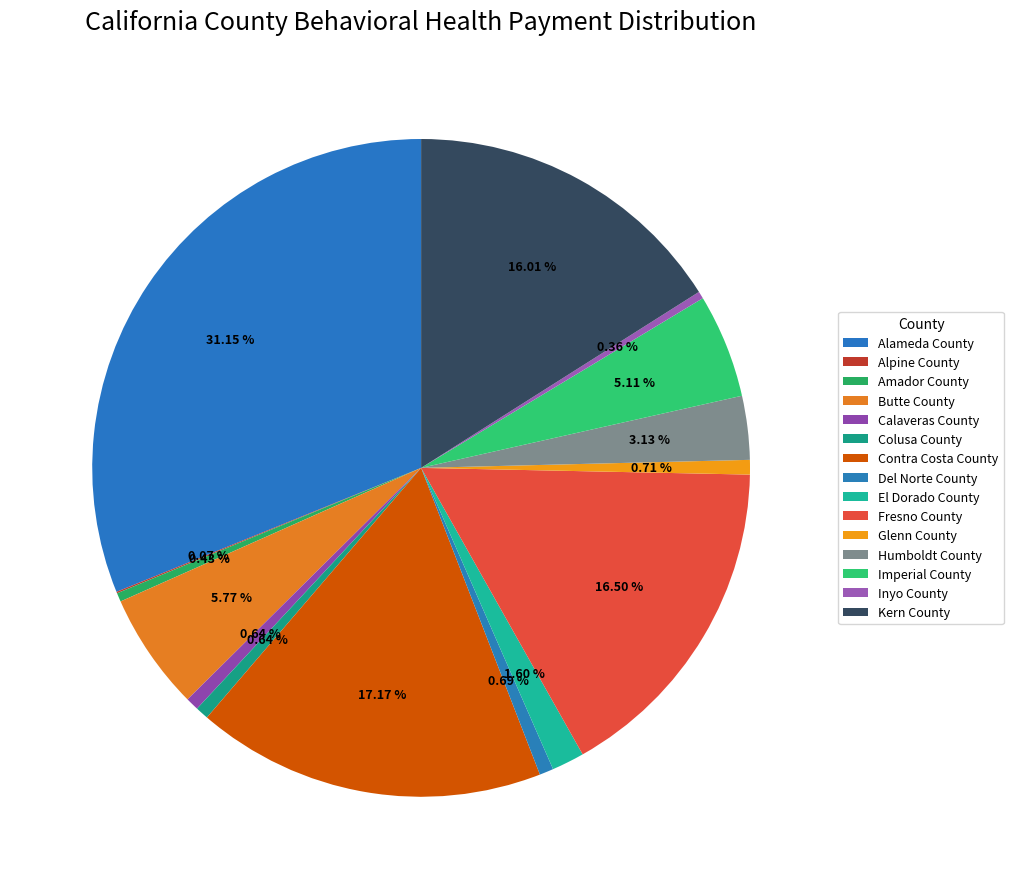

To the nearest percent, what is the combined percentage of Calaveras County and Amador County?

1%